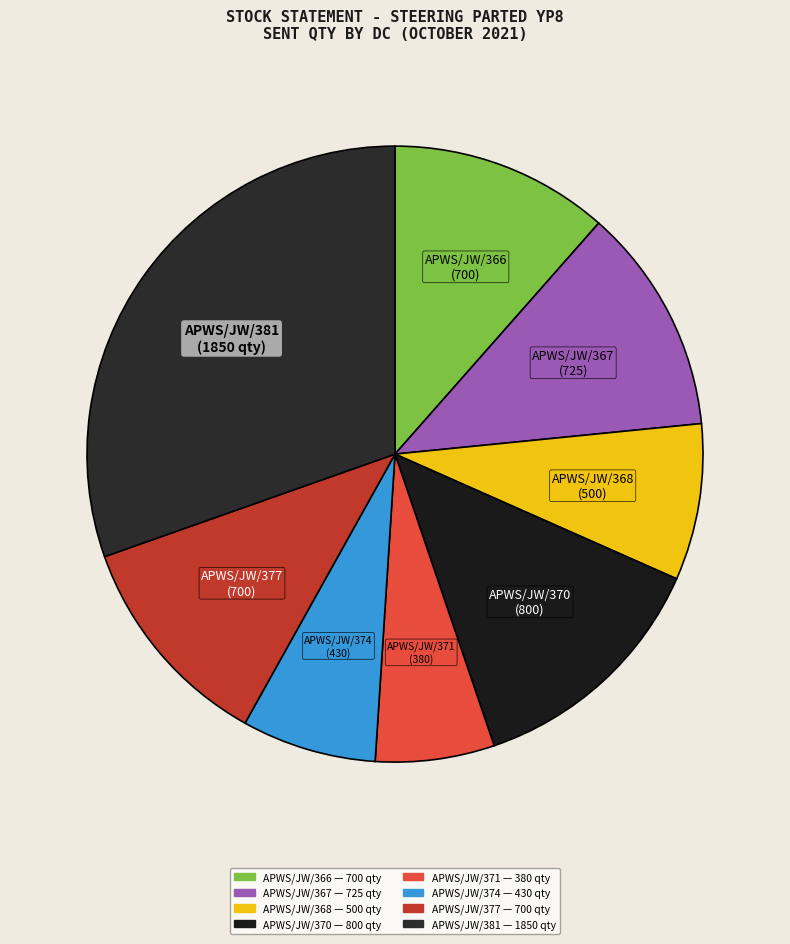

What is the ratio of the value at APWS/JW/377 to the value at APWS/JW/368?

1.4